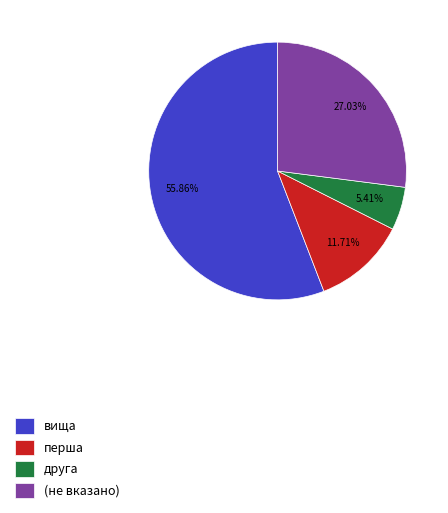

How many slices are in this pie chart?

4